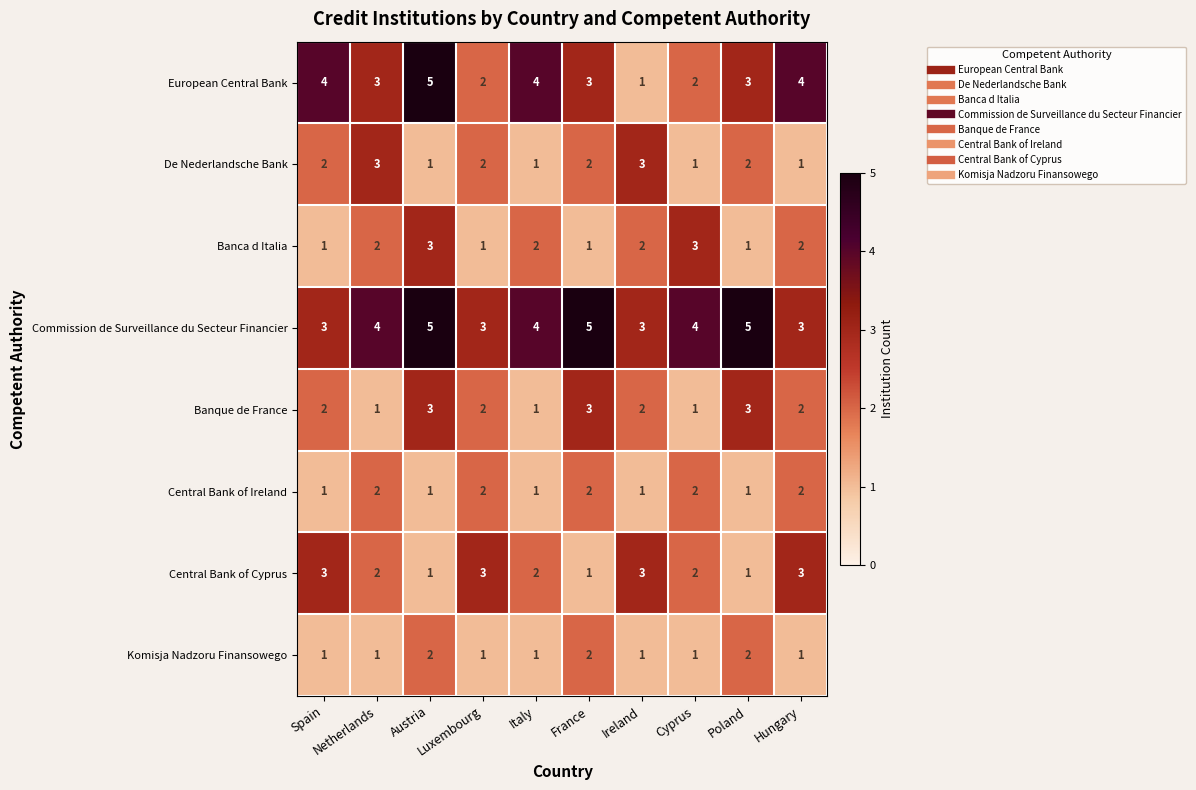

At how many categories does at least one series exceed 1?

10